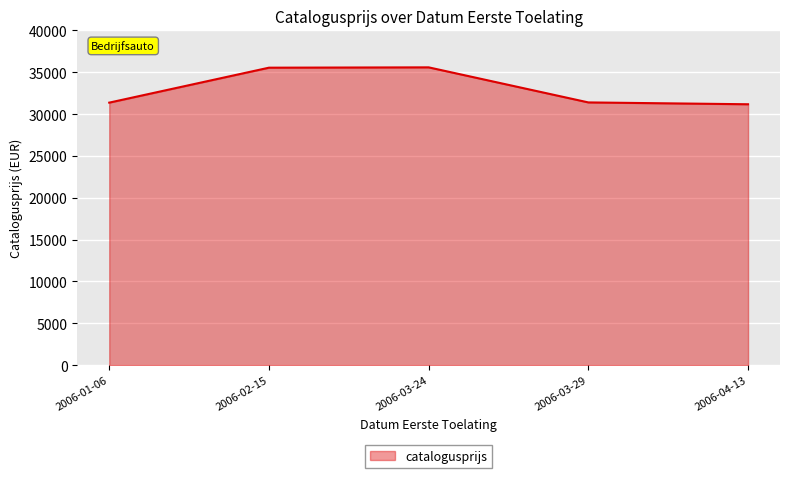

What is the maximum value shown in the chart?

35584